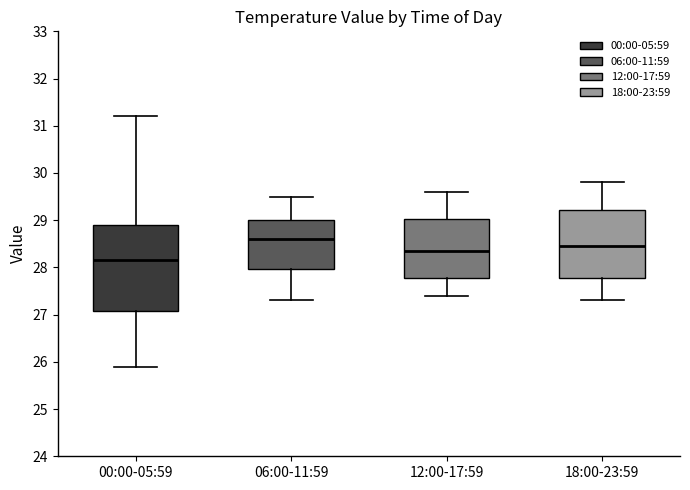

Which box has the highest median line?

06:00-11:59